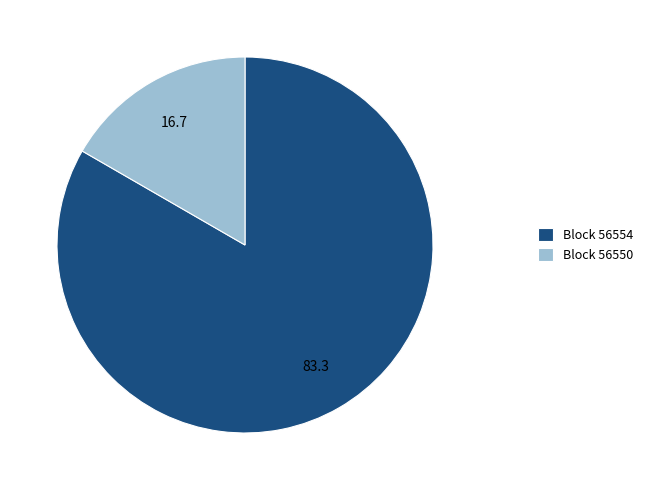

Do Block 56554 and Block 56550 together represent more than half of the pie?

Yes